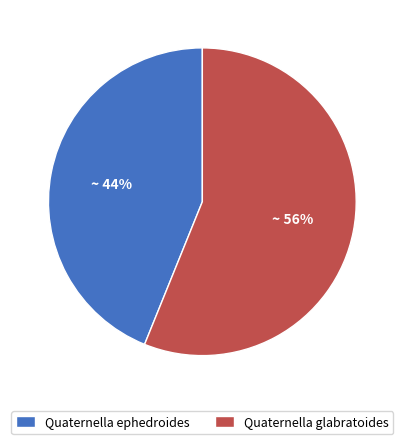

To the nearest percent, what percentage of the pie is Quaternella ephedroides?

44%